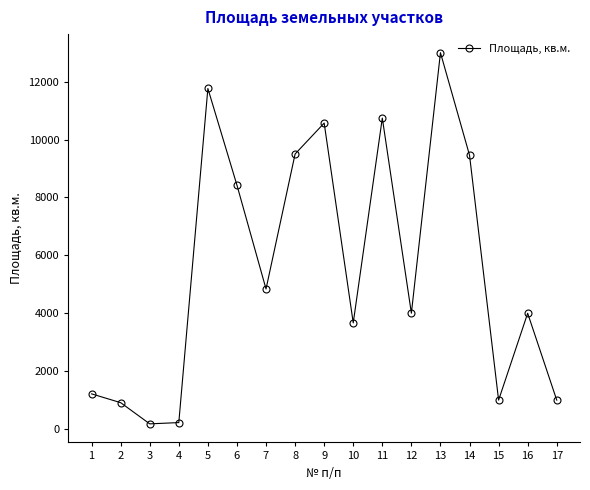

Is this an area chart (filled region under the line)?

No